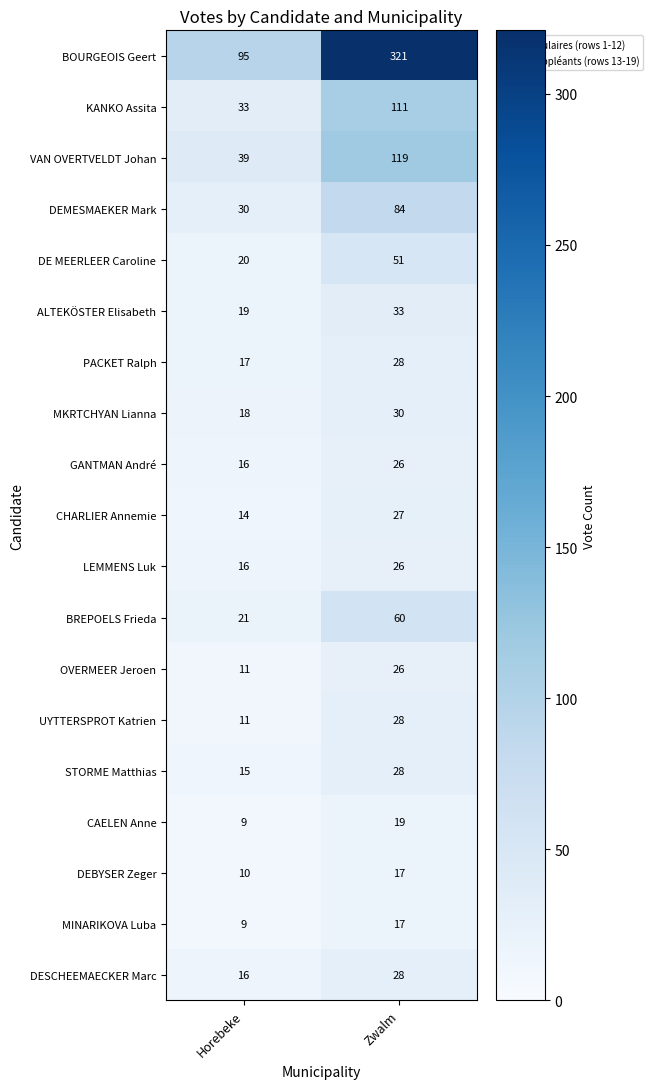

Rank the categories by ALTEKÖSTER Elisabeth value from lowest to highest.

Horebeke, Zwalm